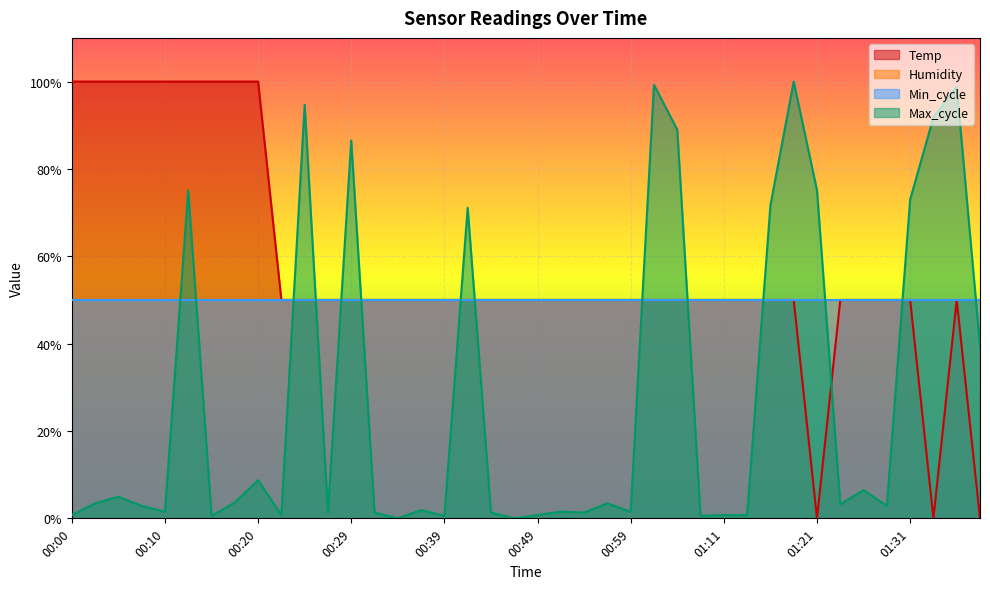

What position from the right is 00:32?

27